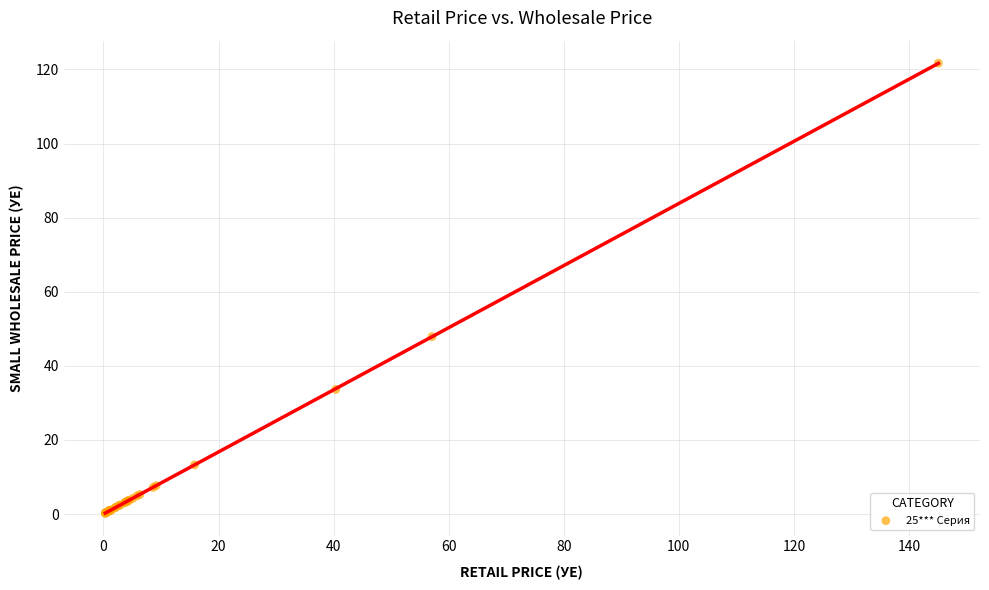

What Y value in the scatter plot is closest to 60?

47.9